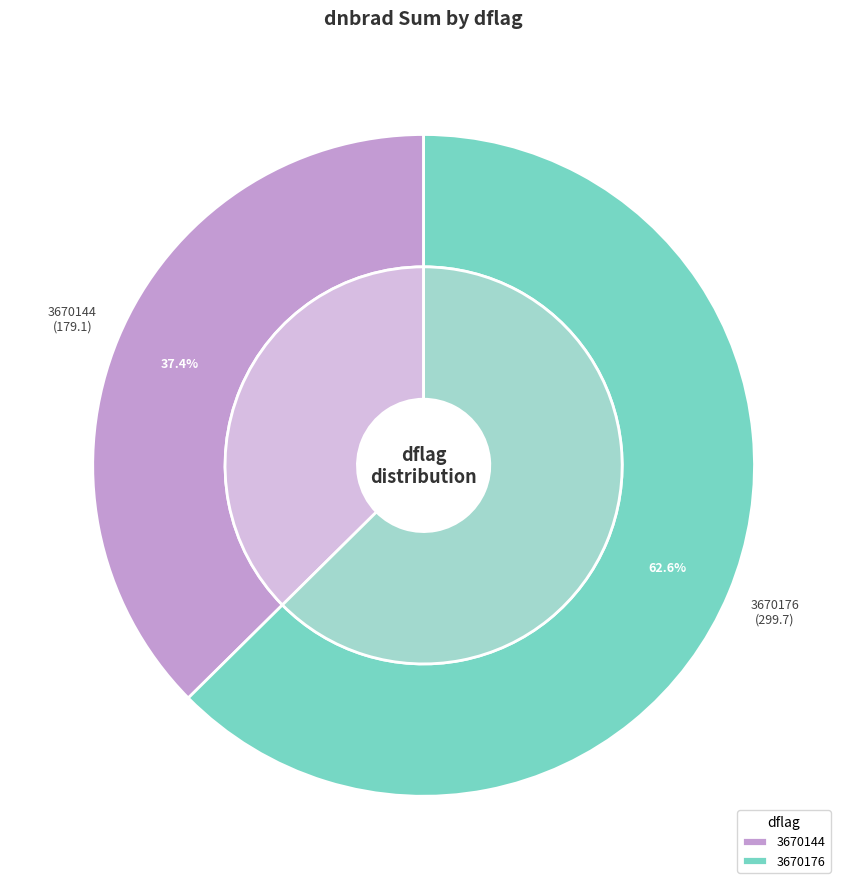

How many segments does this pie chart have?

2